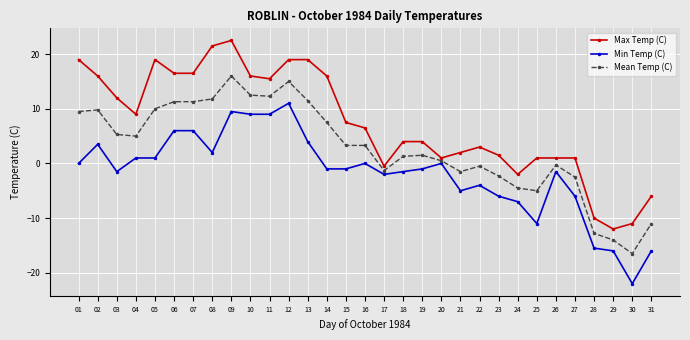

Rank the series by their maximum value, from lowest to highest.

Min Temp (C), Mean Temp (C), Max Temp (C)